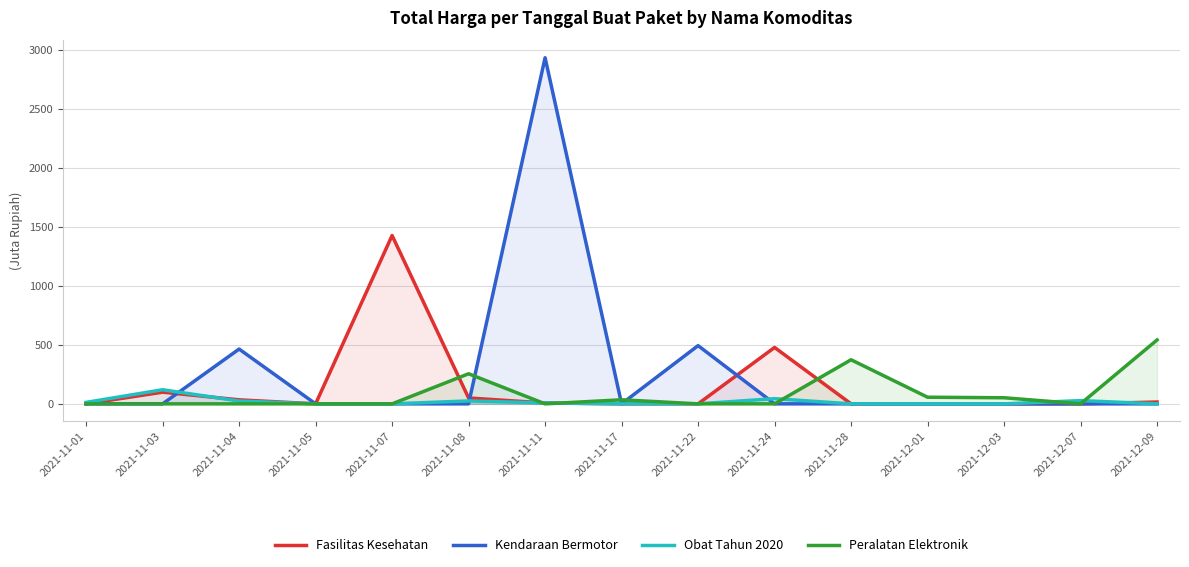

What are all the series names shown in the legend?

Fasilitas Kesehatan, Kendaraan Bermotor, Obat Tahun 2020, Peralatan Elektronik